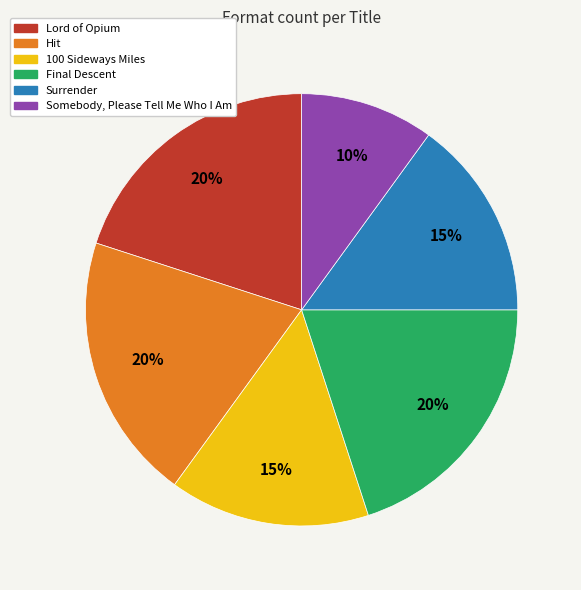

To the nearest percent, what is the average slice percentage?

17%